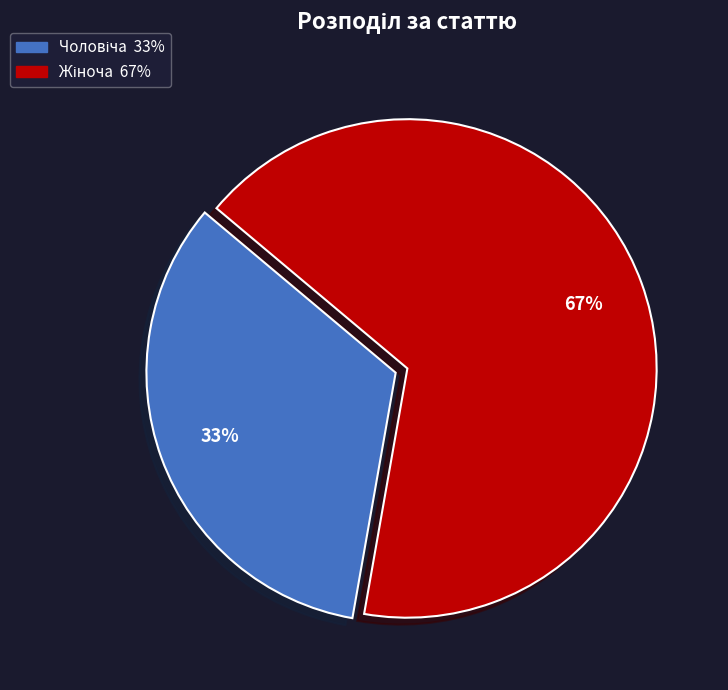

To the nearest percent, what is the average slice percentage?

50%